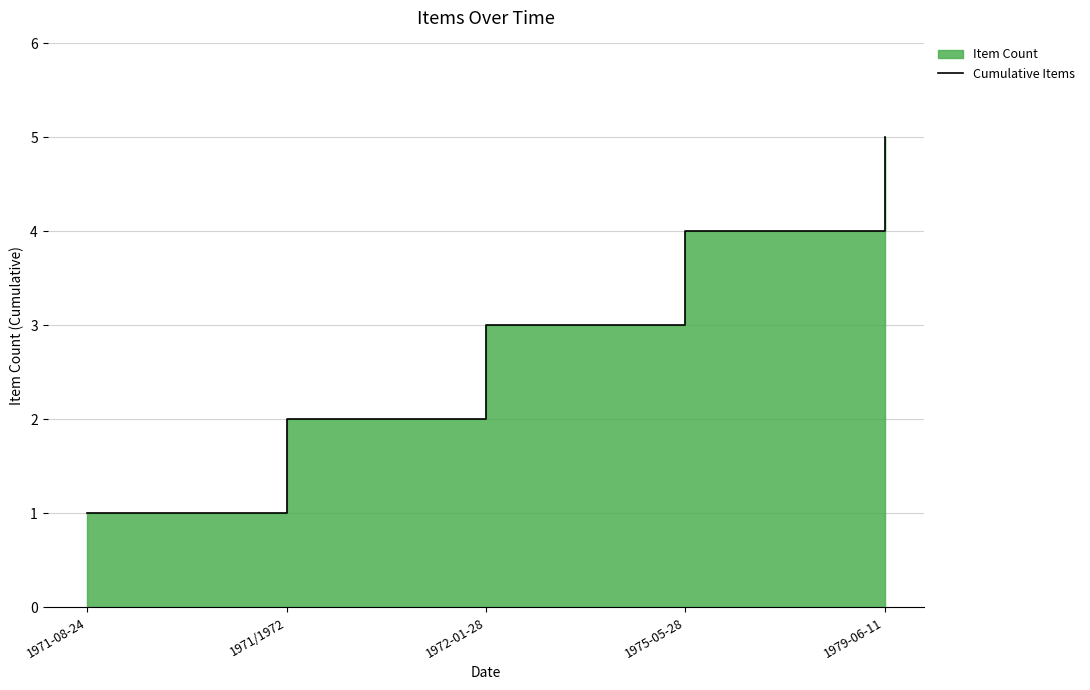

Reading right to left, transcribe all the data shown in this chart.

5	4	3	2	1